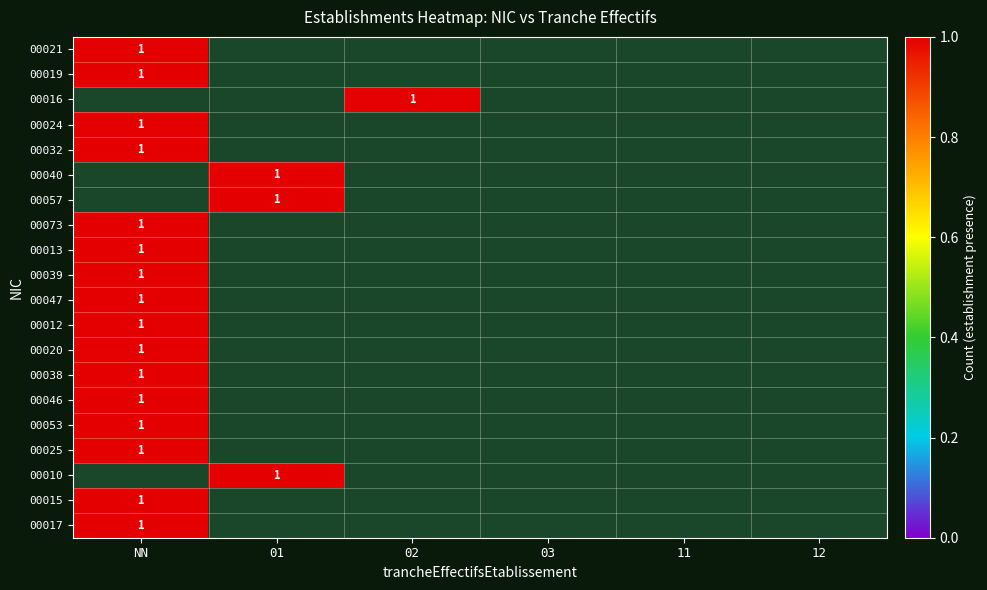

True or false: 00020 has a value of 1 at NN.

True